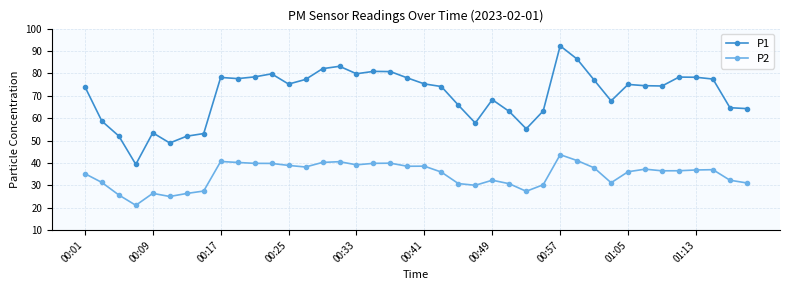

Which series has the widest spread of values?

P1